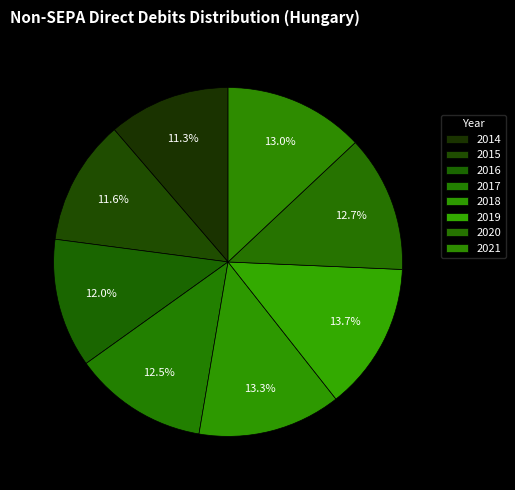

How many segments does this pie chart have?

8